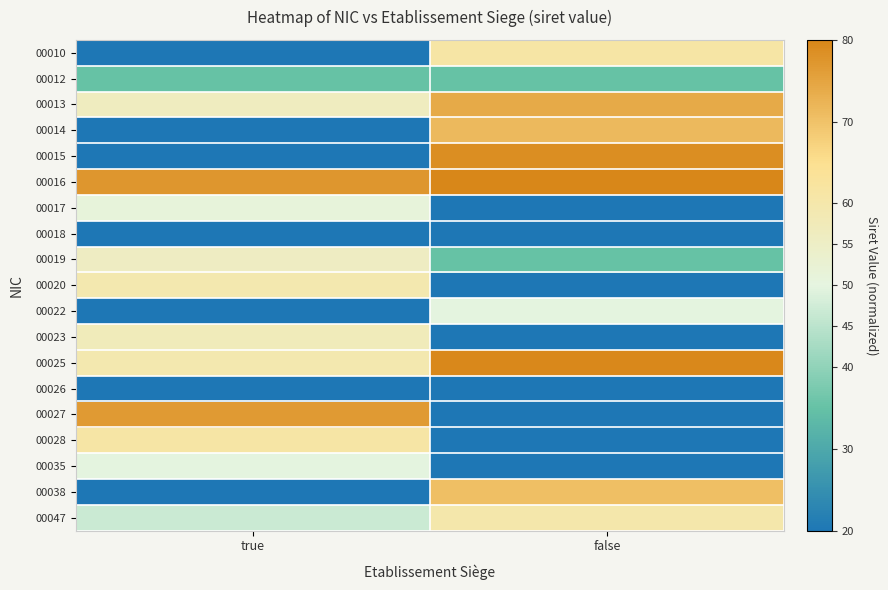

Reading left to right, what are all the values shown in this chart?

00010: true=0.0	false=61.2
00012: true=35.1	false=35.1
00013: true=56.2	false=74.0
00014: true=0.0	false=71.5
00015: true=0.0	false=78.7
00016: true=77.4	false=80.0
00017: true=51.0	false=0.0
00018: true=20.0	false=0.0
00019: true=55.8	false=35.1
00020: true=59.3	false=0.0
00022: true=0.0	false=49.8
00023: true=57.1	false=0.0
00025: true=59.2	false=79.7
00026: true=0.0	false=20.0
00027: true=76.6	false=0.0
00028: true=61.2	false=0.0
00035: true=49.9	false=0.0
00038: true=0.0	false=70.6
00047: true=46.8	false=59.9